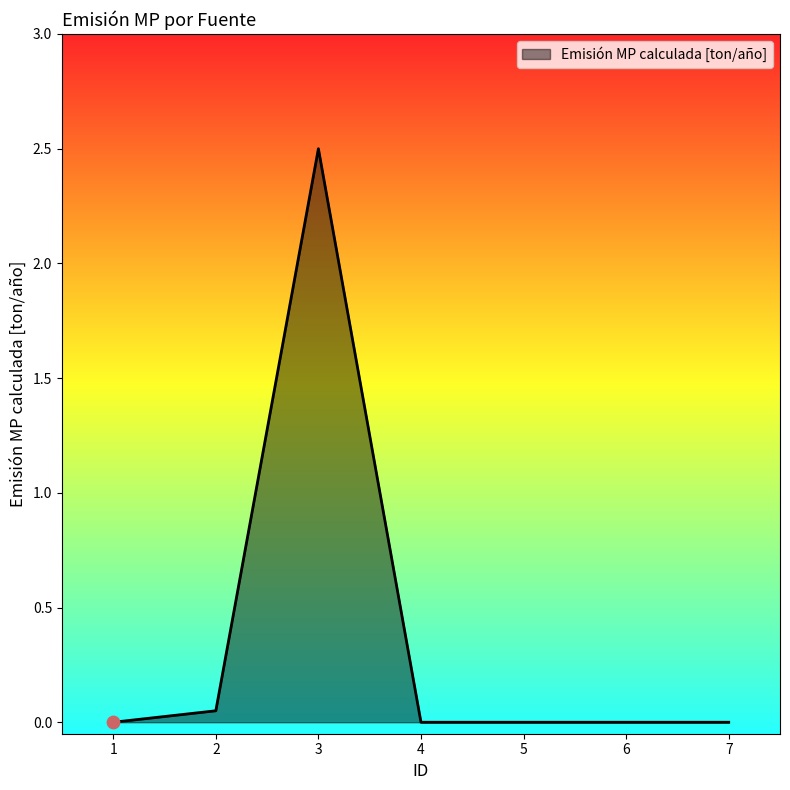

What is the change in value from 3 to 5?

-2.5